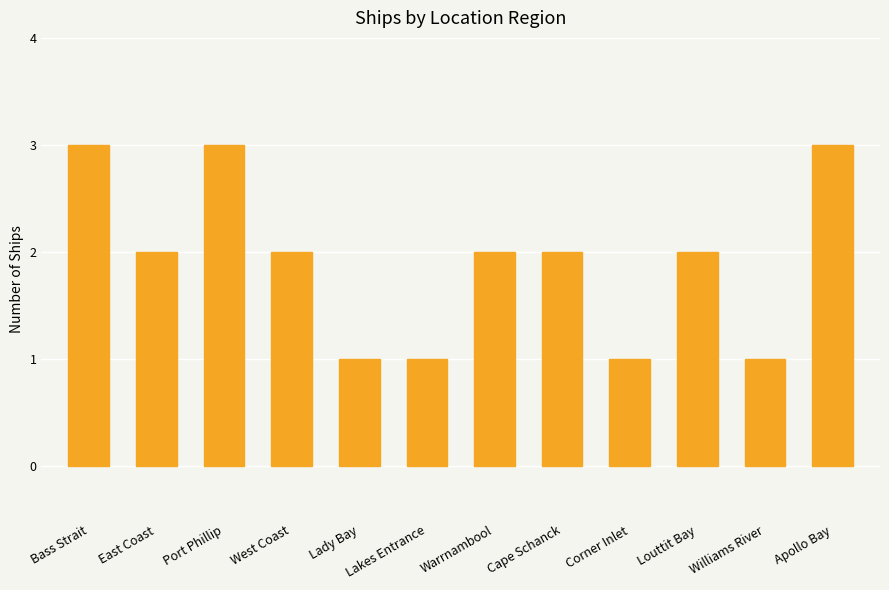

What is the label of the 3rd bar from the right?

Louttit Bay